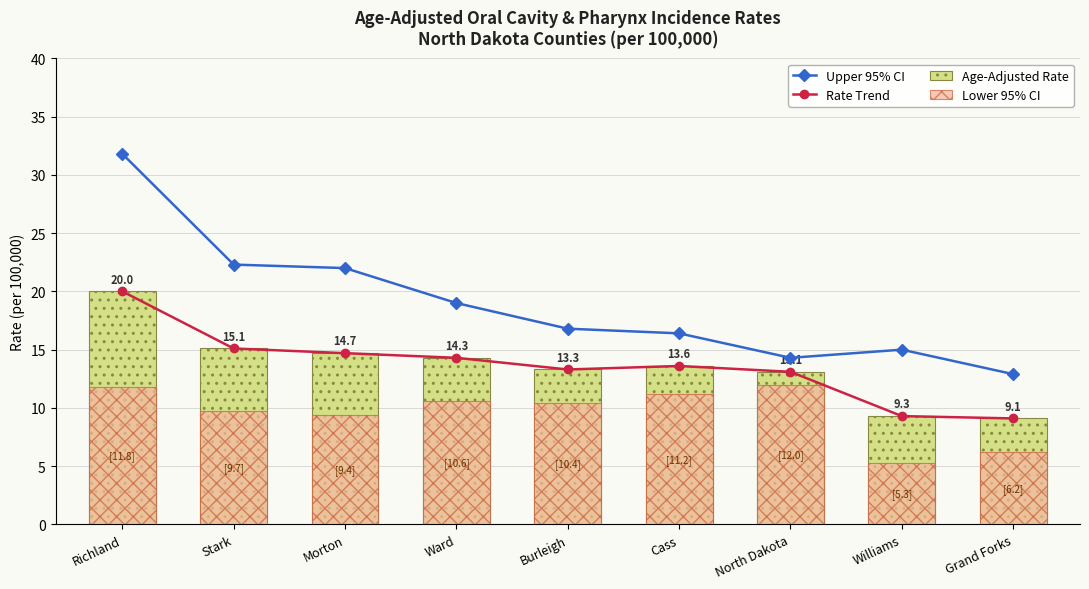

At which category does the chart reach its minimum across all series?

Williams